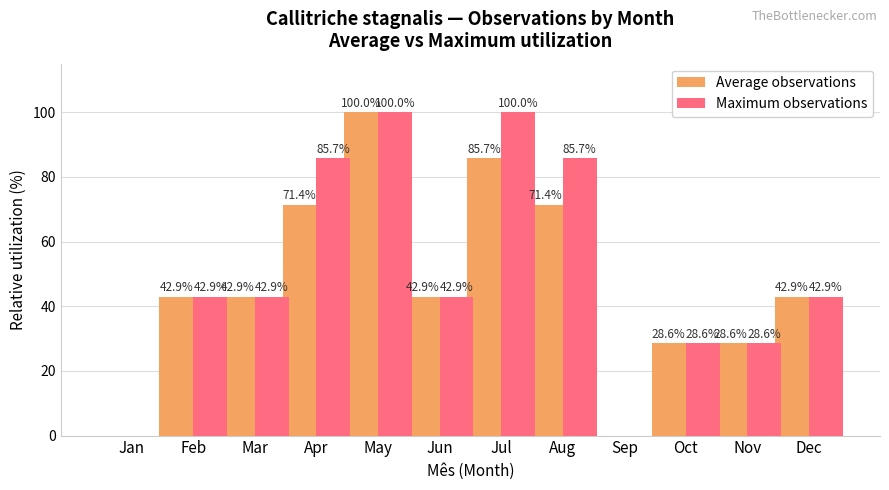

The Average observations series shows 42.9 at Mar. True or false?

True